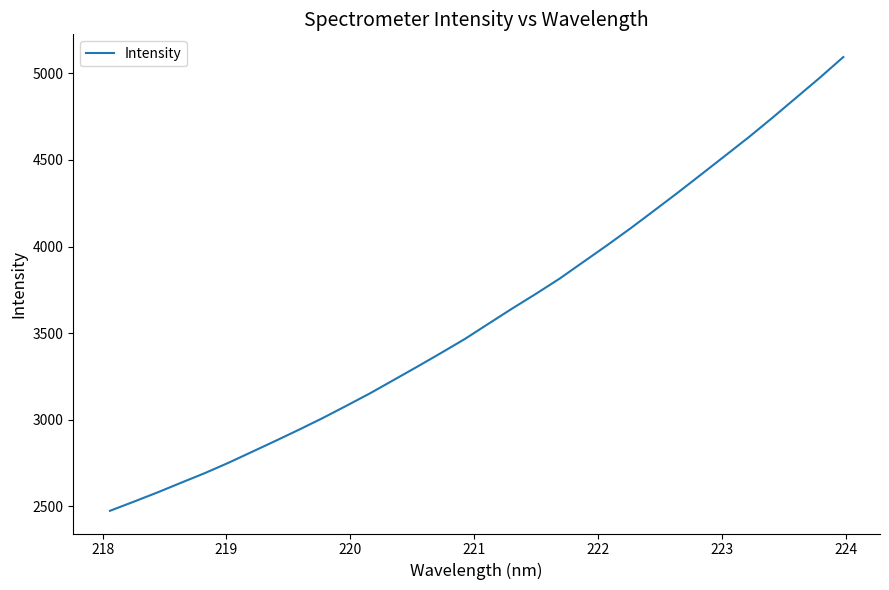

What is the difference between the maximum and minimum values?

2621.5